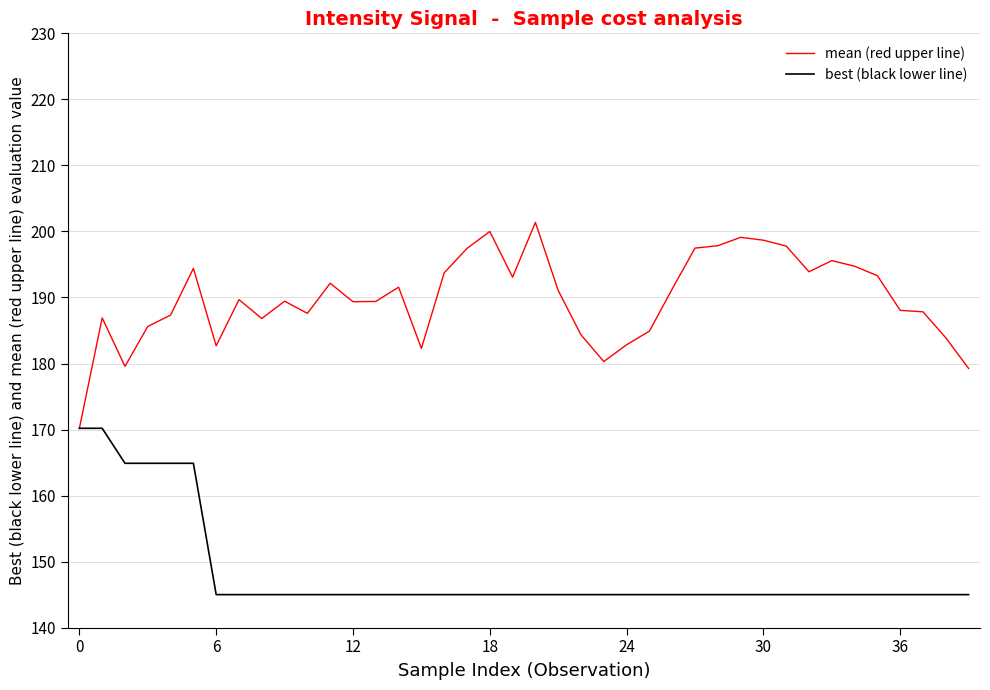

What is the maximum value shown in the chart?

201.4